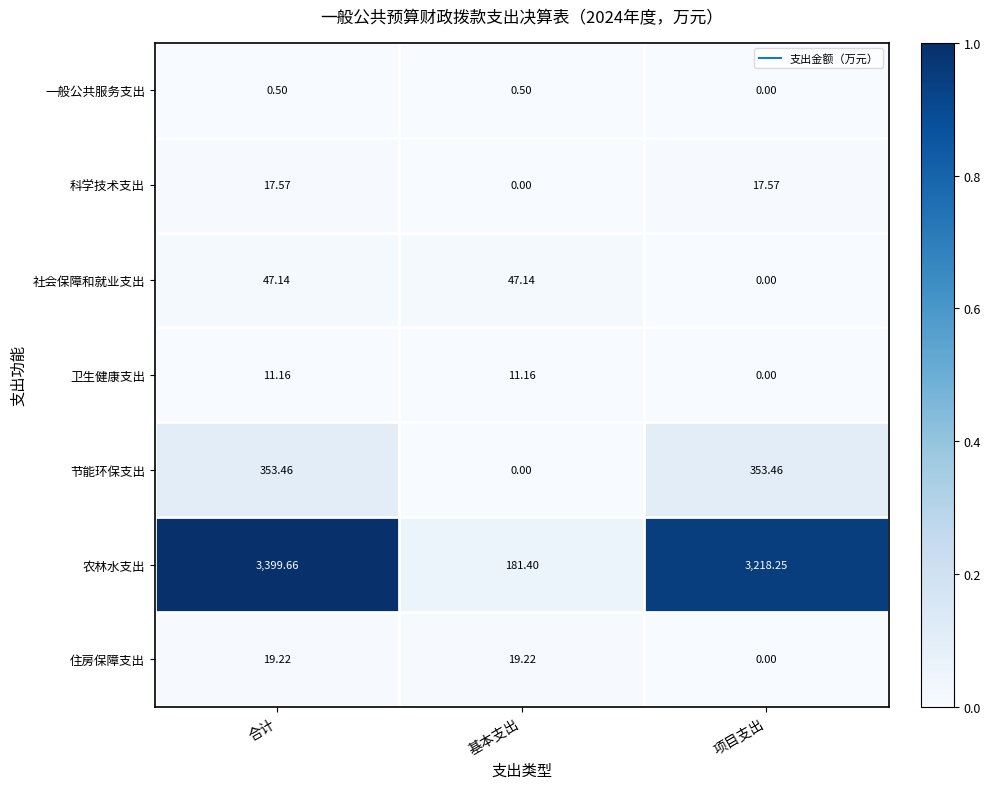

Where is 住房保障支出 nearest to the value 9?

项目支出